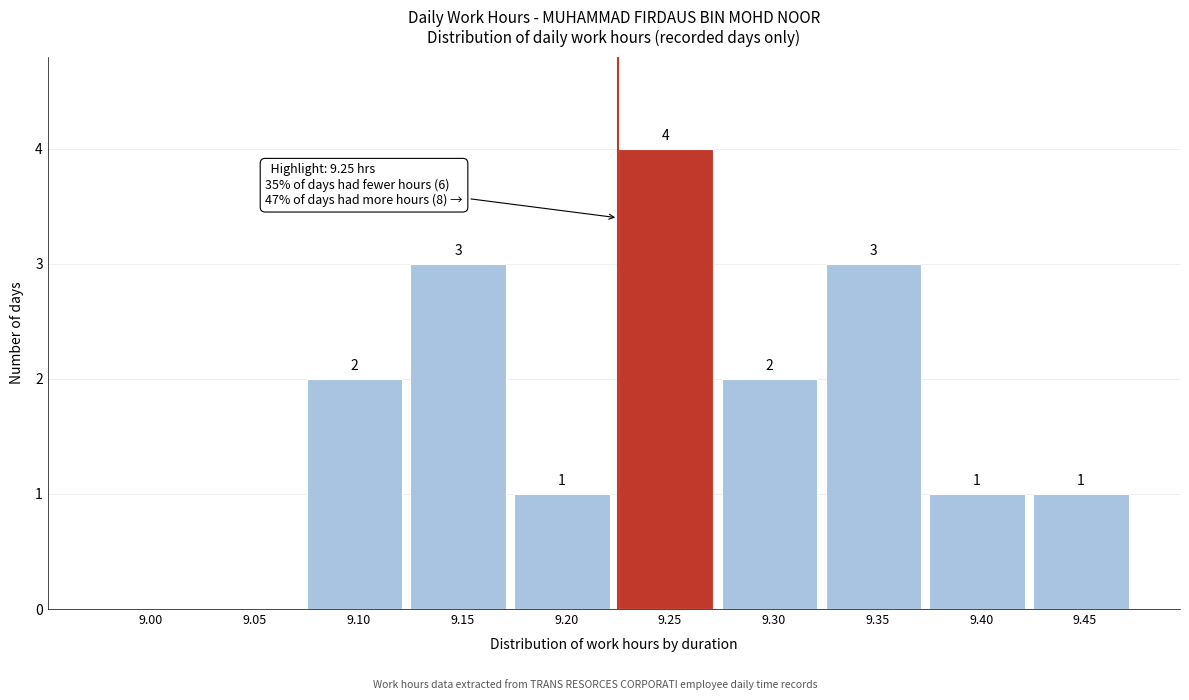

Reading right to left, what are all the values shown in this chart?

9.45=1	9.40=1	9.35=3	9.30=2	9.25=4	9.20=1	9.15=3	9.10=2	9.05=0	9.00=0